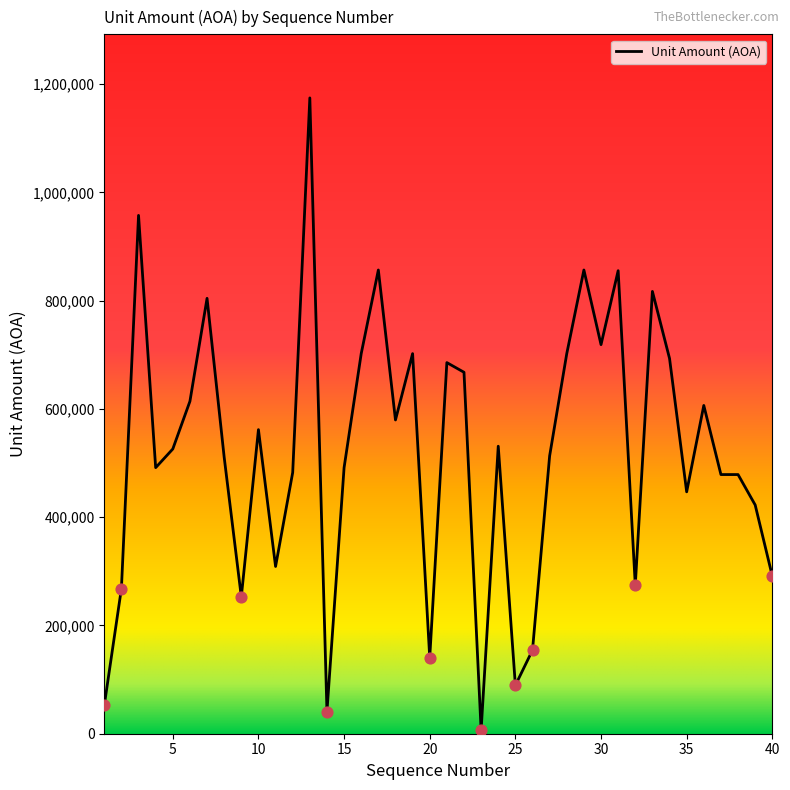

What is the maximum value shown in the chart?

1174352